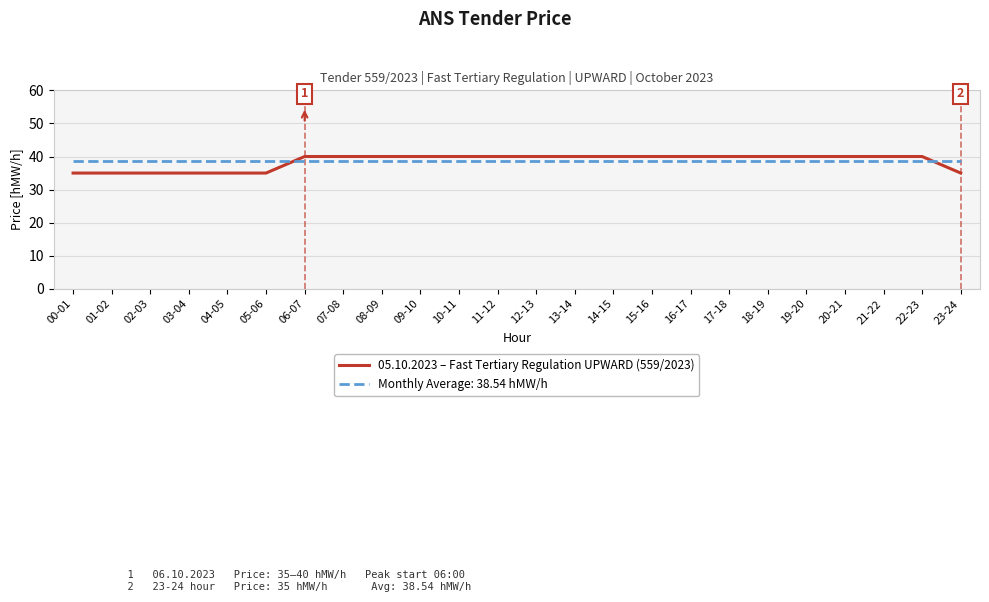

What is the total value across all series at 09-10?

78.5